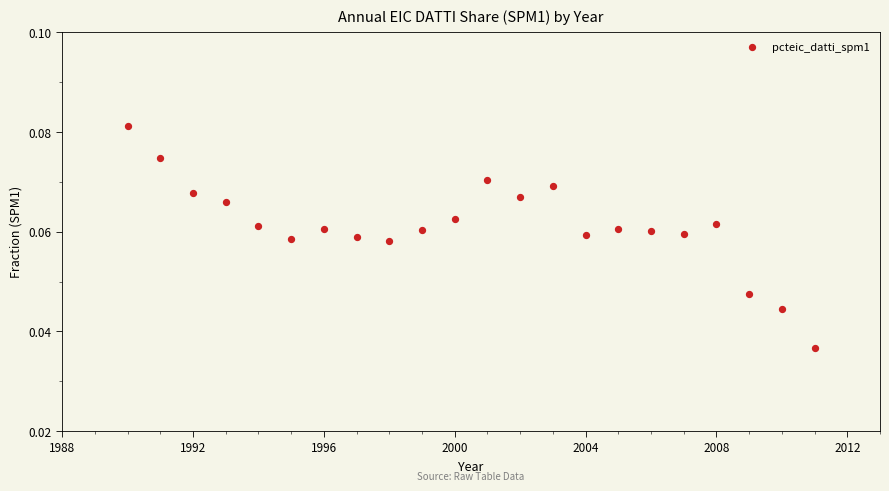

What is the range of X values (max minus min)?

21.0